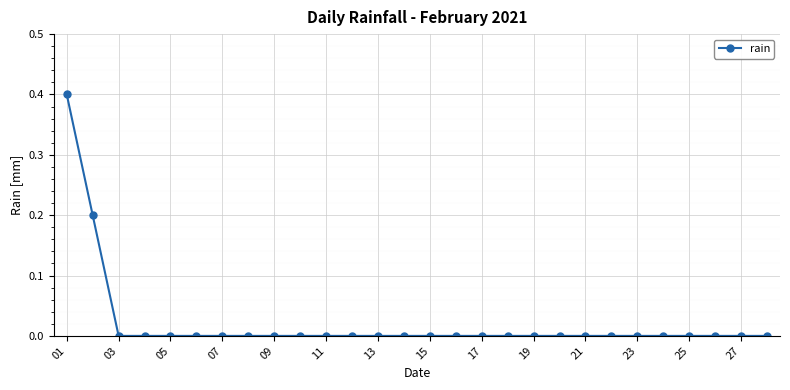

Reading right to left, what are all the values shown in this chart?

0.0	0.0	0.0	0.0	0.0	0.0	0.0	0.0	0.0	0.0	0.0	0.0	0.0	0.0	0.0	0.0	0.0	0.0	0.0	0.0	0.0	0.0	0.0	0.0	0.0	0.0	0.2	0.4